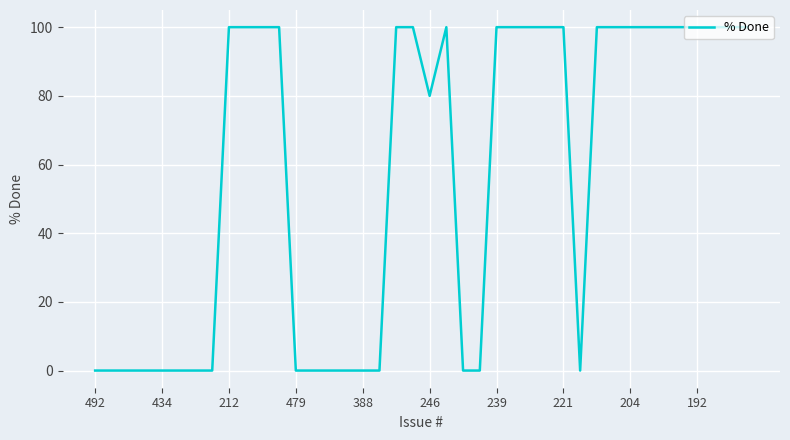

What is the greatest value displayed?

100